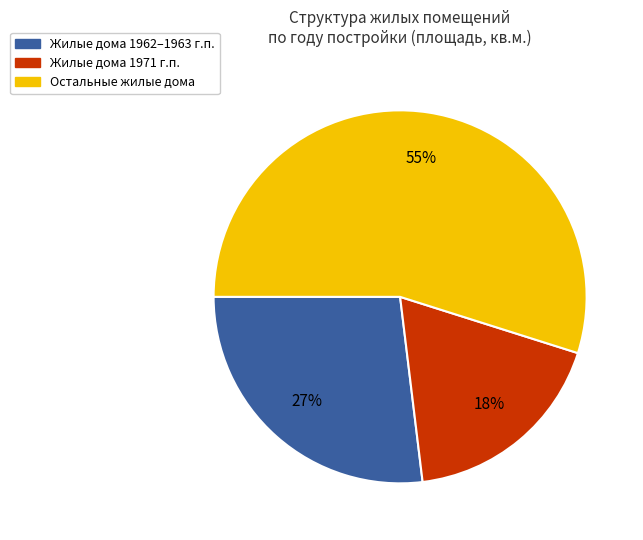

To the nearest percent, what is the average slice percentage?

33%